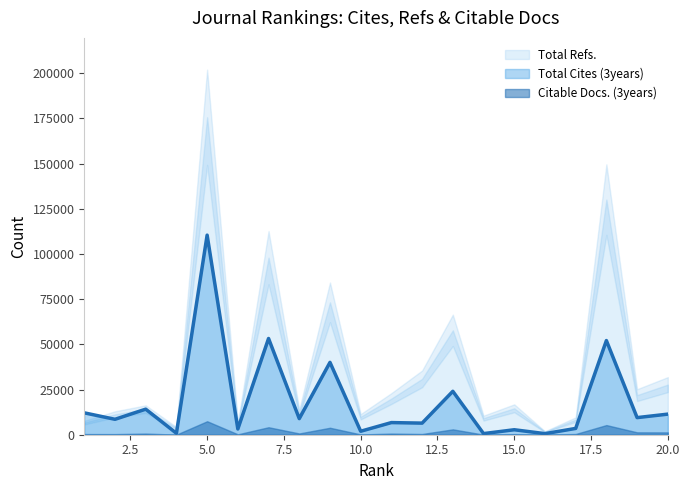

At how many categories does at least one series exceed 34356?

5